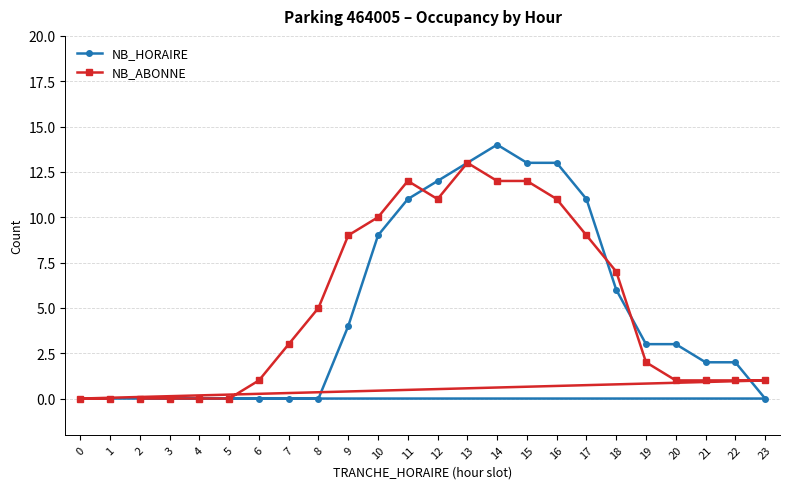

Between which two adjacent categories do NB_ABONNE and NB_HORAIRE first intersect?

11 and 12